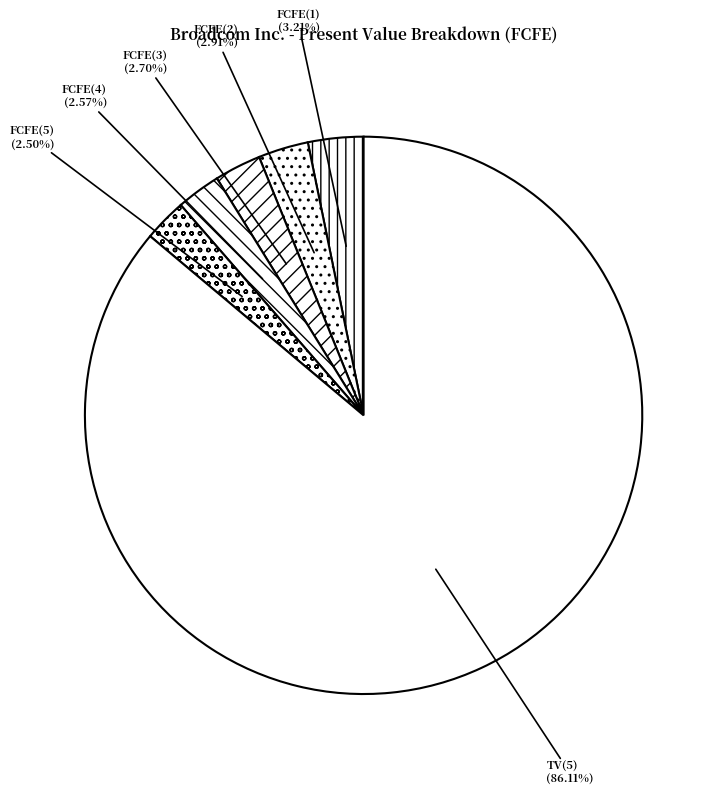

To the nearest percent, what is the average slice percentage?

17%